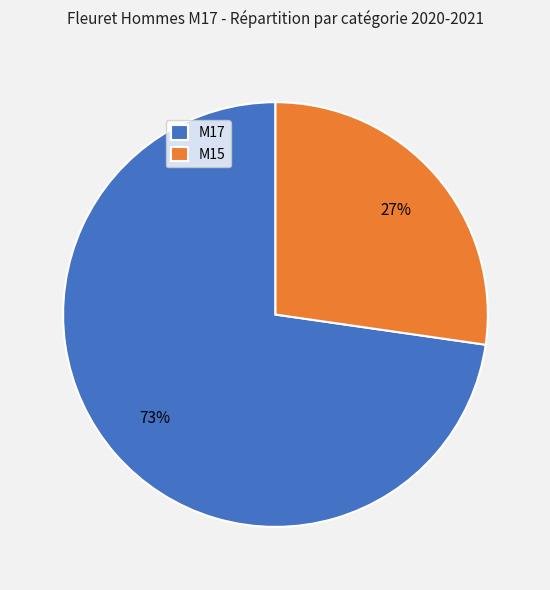

Does M17 account for over 50% of the chart?

Yes